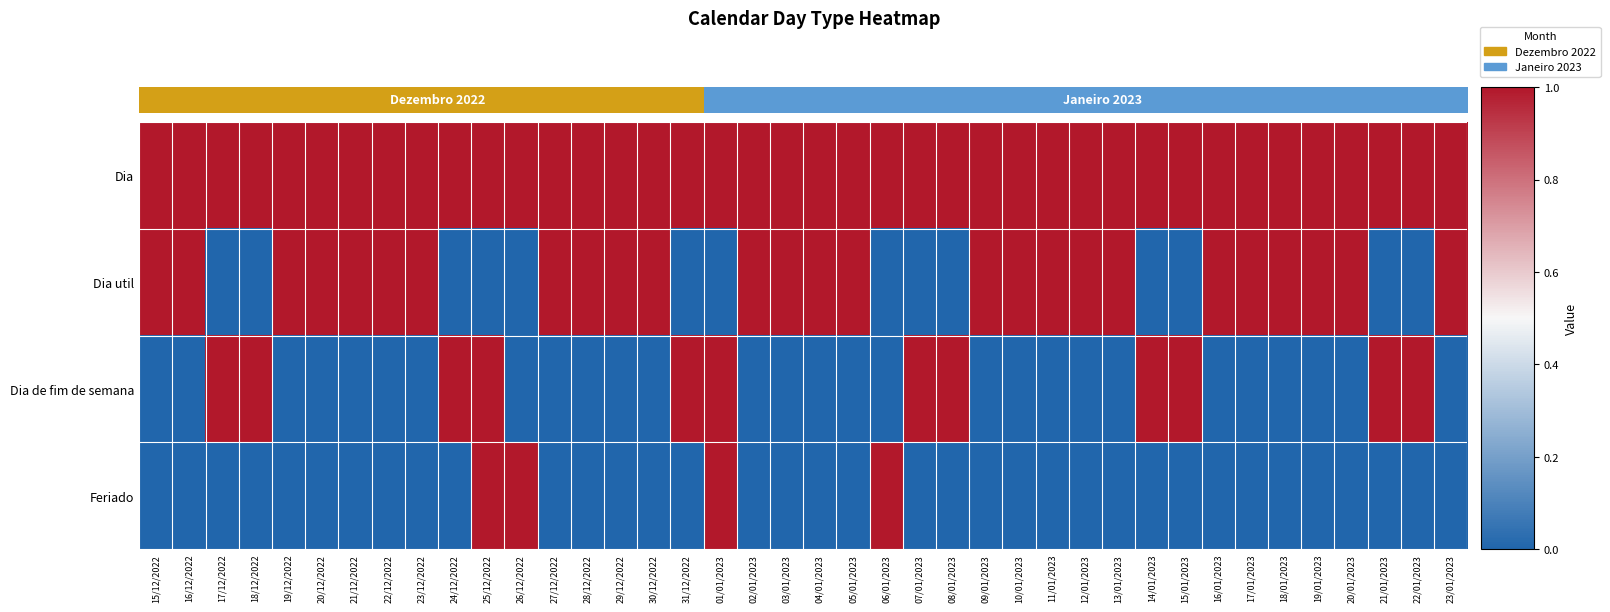

Between 13/01/2023 and 01/01/2023, which is larger?

13/01/2023